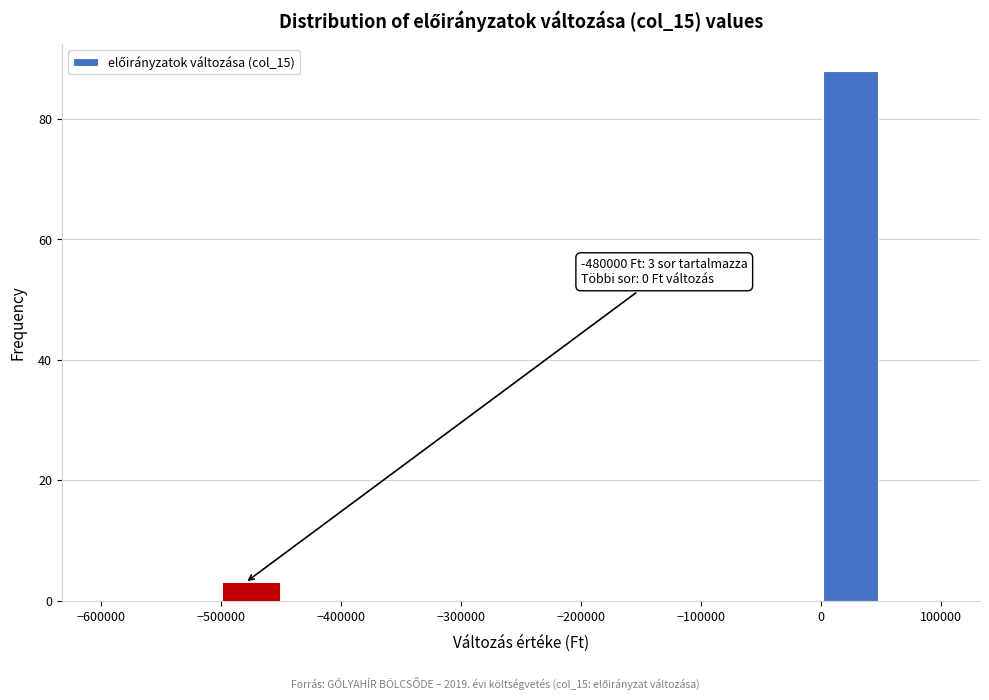

Which range on the x-axis has the tallest bar?

0 to 50000